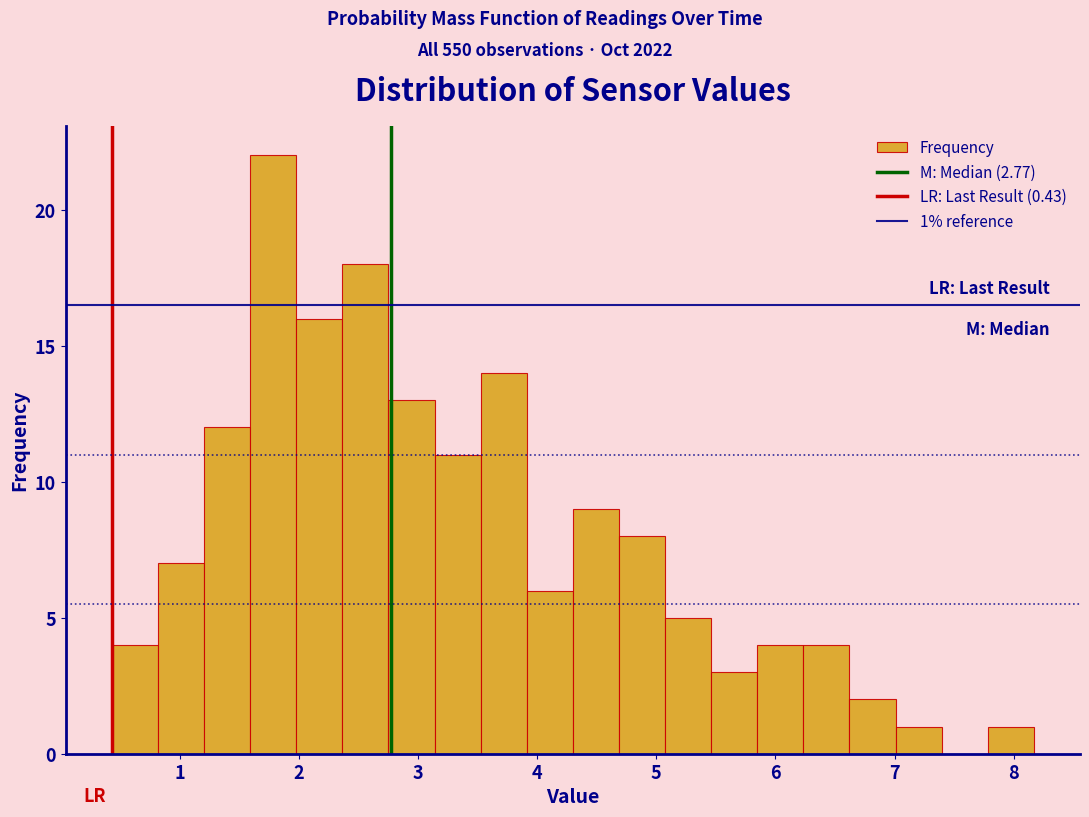

Around what value on the x-axis is the tallest bar? Give the approximate position of its centre, as read against the axis.

1.8